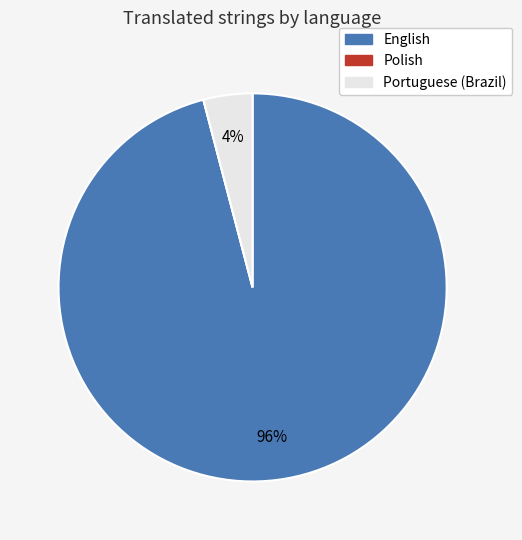

Is the sum of English and Portuguese (Brazil) greater than half?

Yes